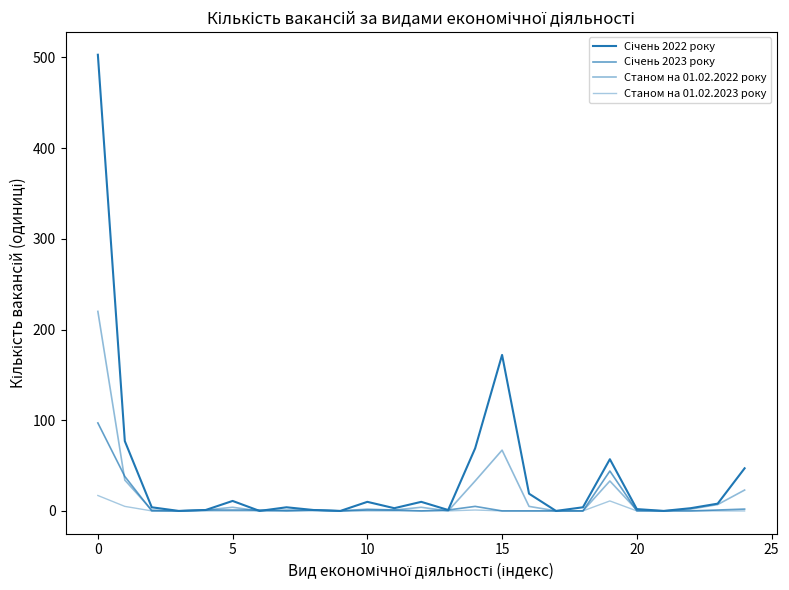

True or false: Січень 2022 року and Станом на 01.02.2022 року intersect in this chart.

False